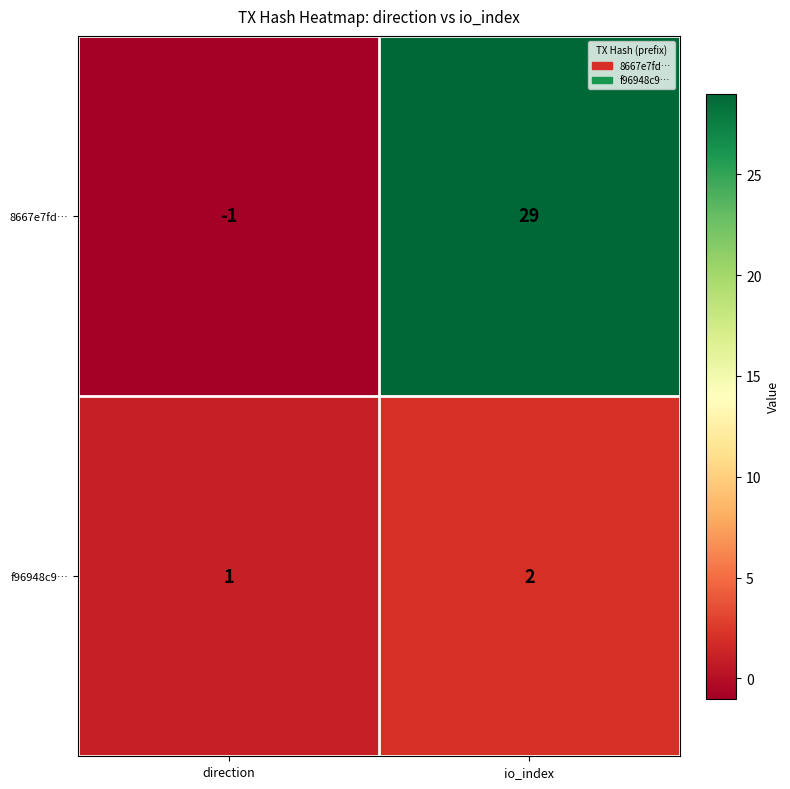

What is the difference between the highest and lowest values at io_index?

27